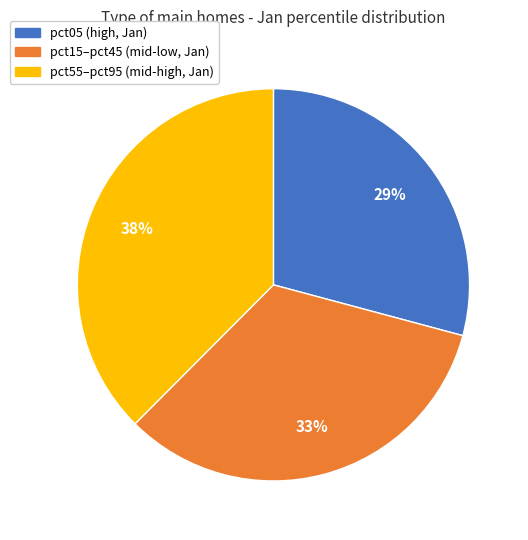

Is there a majority slice in this chart?

No